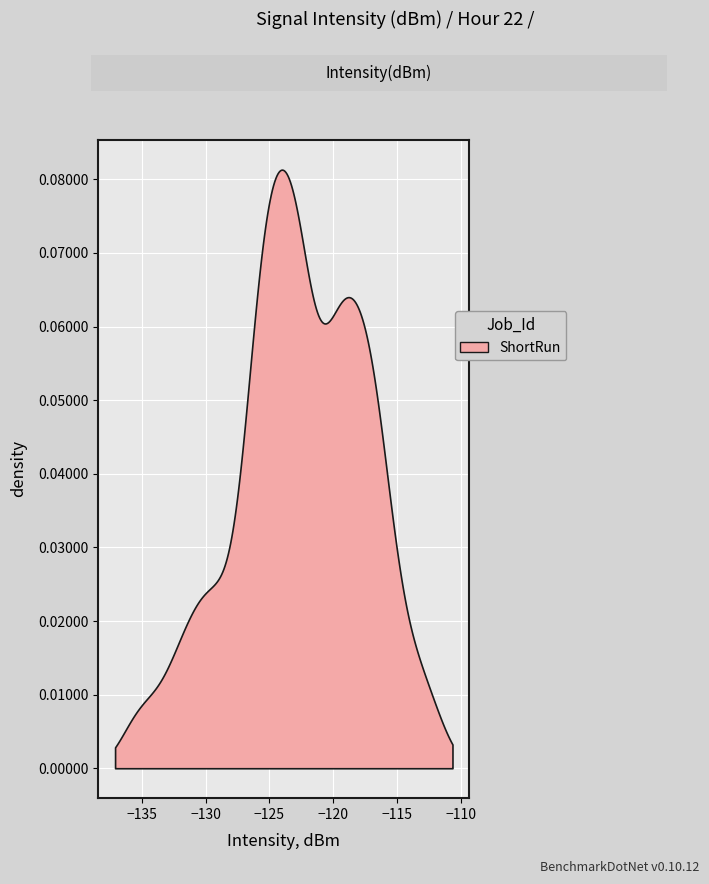

What is the approximate value at 18?

-129.9